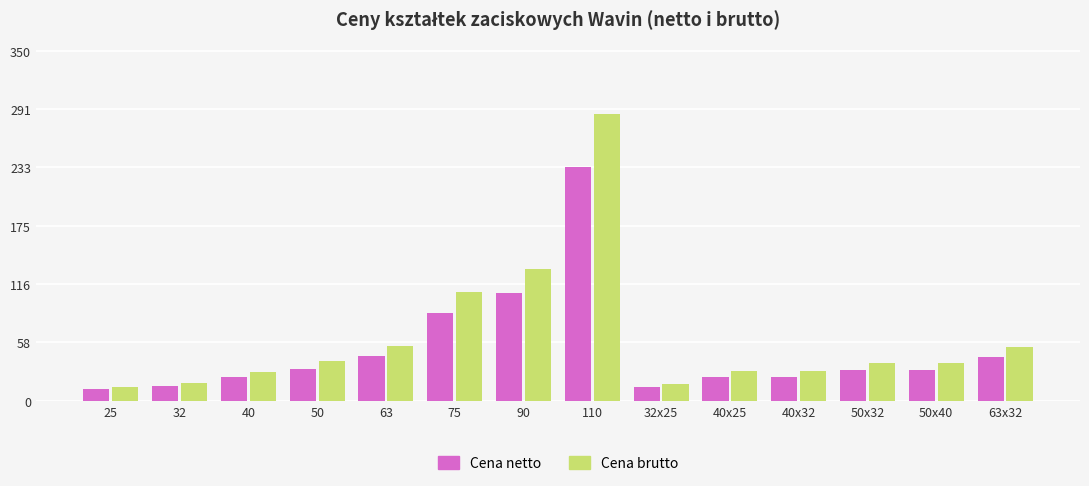

What is the average value of the Cena brutto series?

63.6